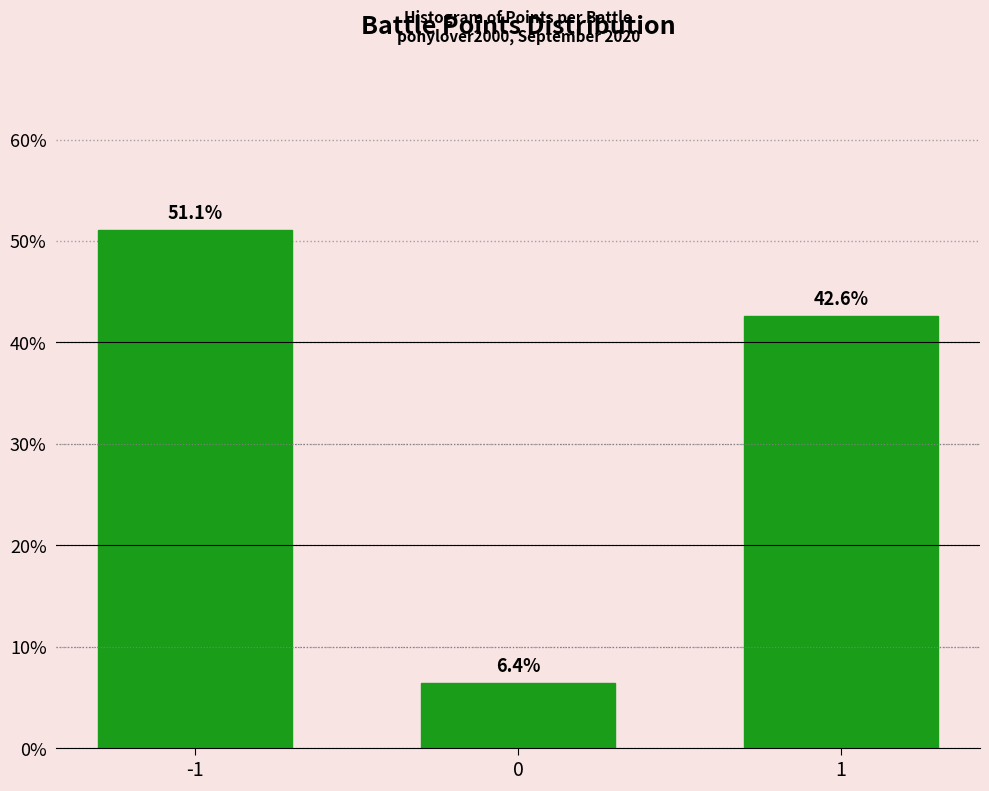

Reading left to right, list all the values displayed in this chart.

-1=51.1	0=6.4	1=42.6